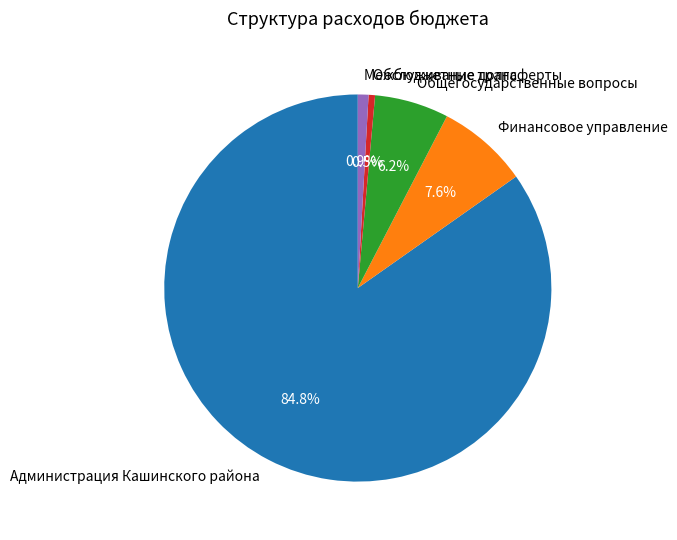

How many segments does this pie chart have?

5